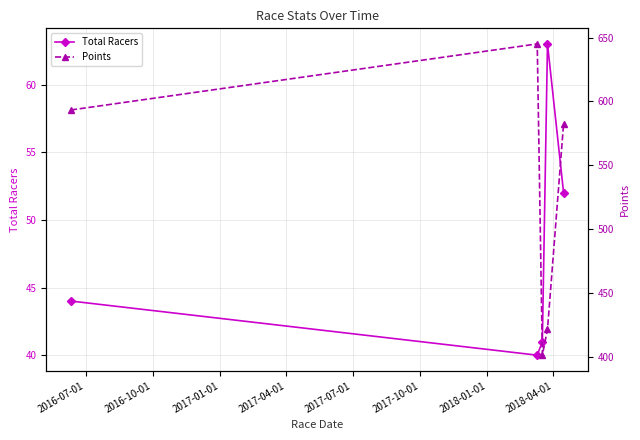

What is the value of the Total Racers point at the 5th from the left?

52